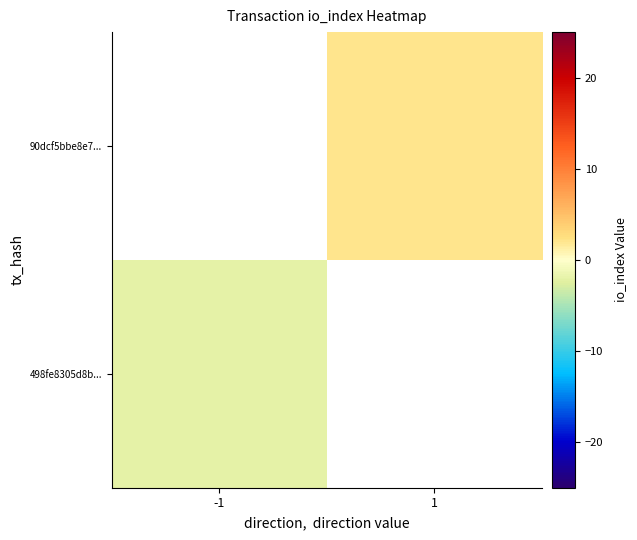

How many series are shown in this chart?

2